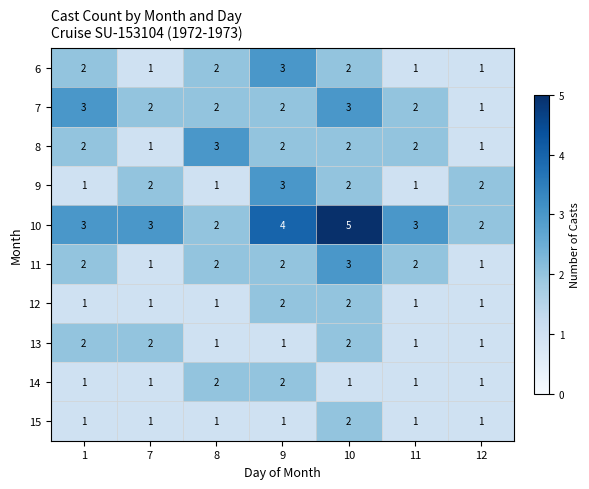

What is the spread (max minus min) of values at 10?

4